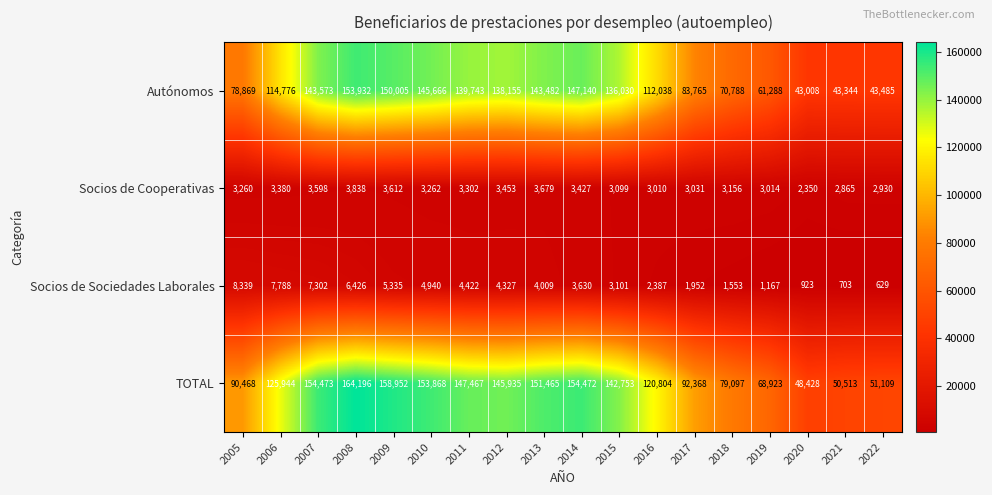

Which series has the largest total across all categories?

TOTAL